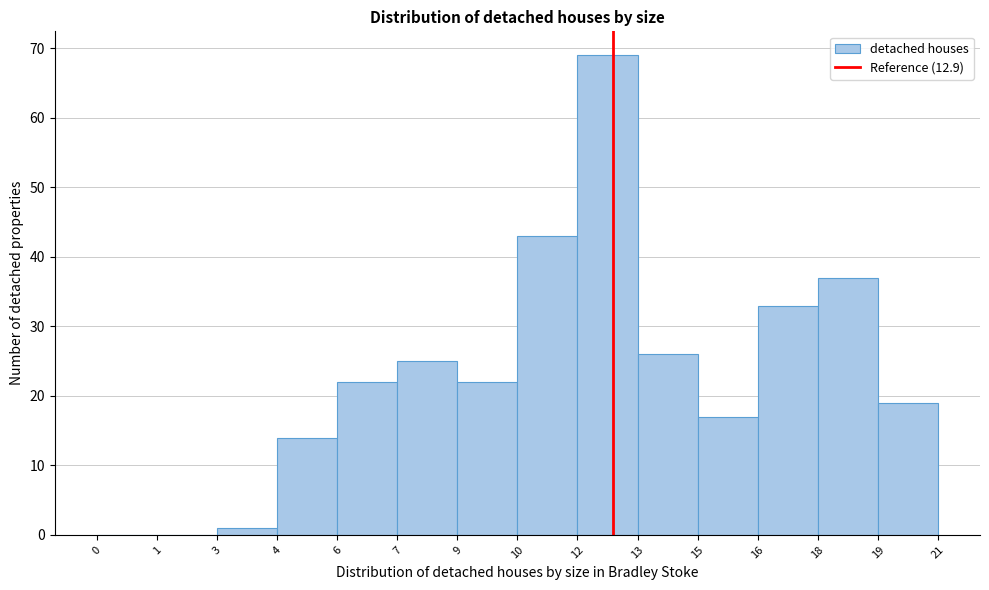

Reading right to left, extract all data points from this chart.

19=19	18=37	16=33	15=17	13=26	12=69	10=43	9=22	7=25	6=22	4=14	3=1	1=0	0=0